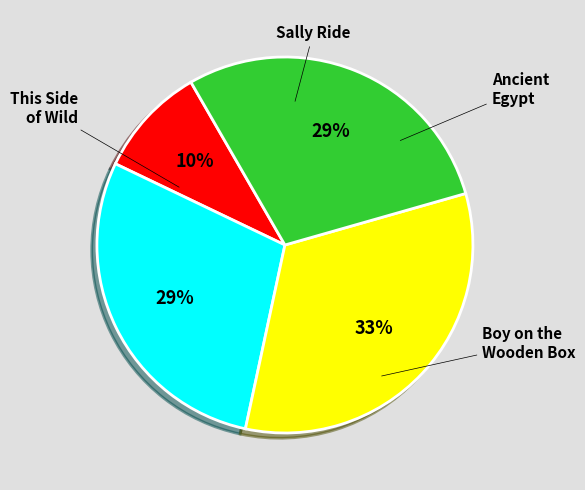

Does any single category account for the majority?

No